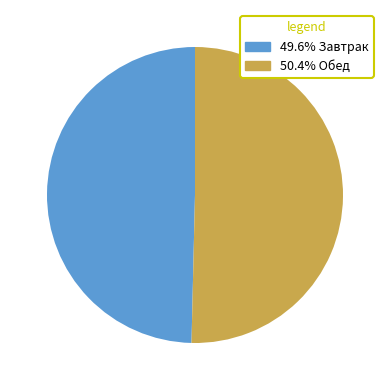

How many slices are in this pie chart?

2